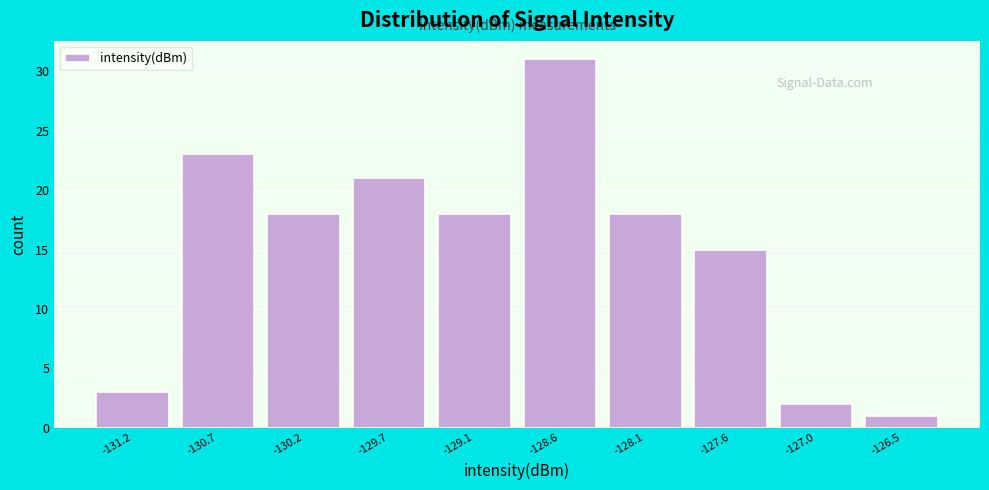

Reading left to right, what are all the values shown in this chart?

-131.2=3	-130.7=23	-130.2=18	-129.7=21	-129.1=18	-128.6=31	-128.1=18	-127.6=15	-127.0=2	-126.5=1